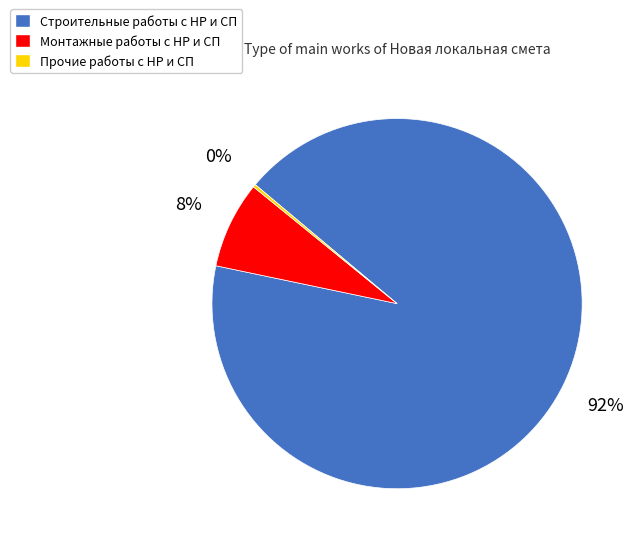

What percentage is the Строительные работы с НР и СП slice, to the nearest percent?

92%